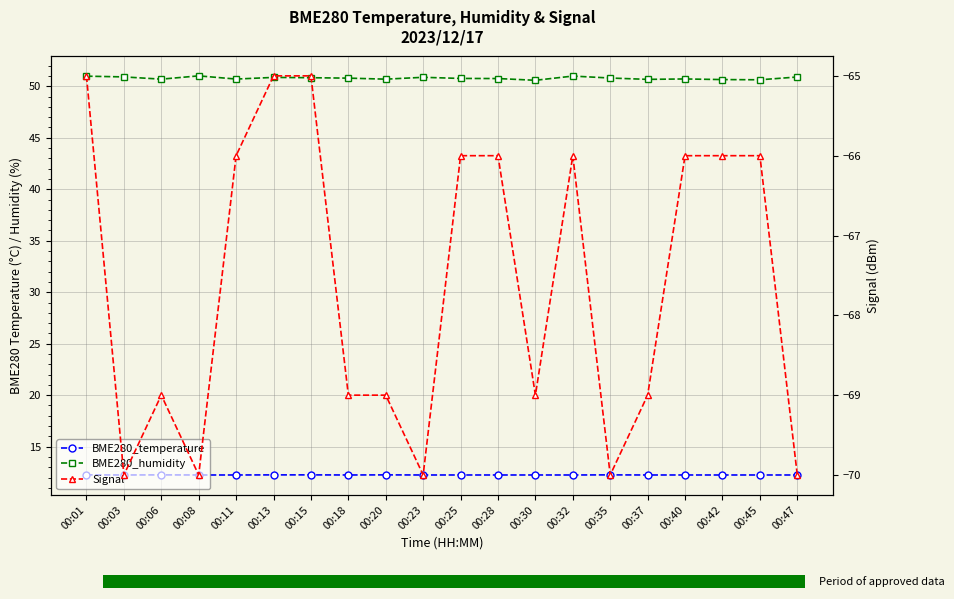

What is the maximum value for BME280_humidity?

51.0